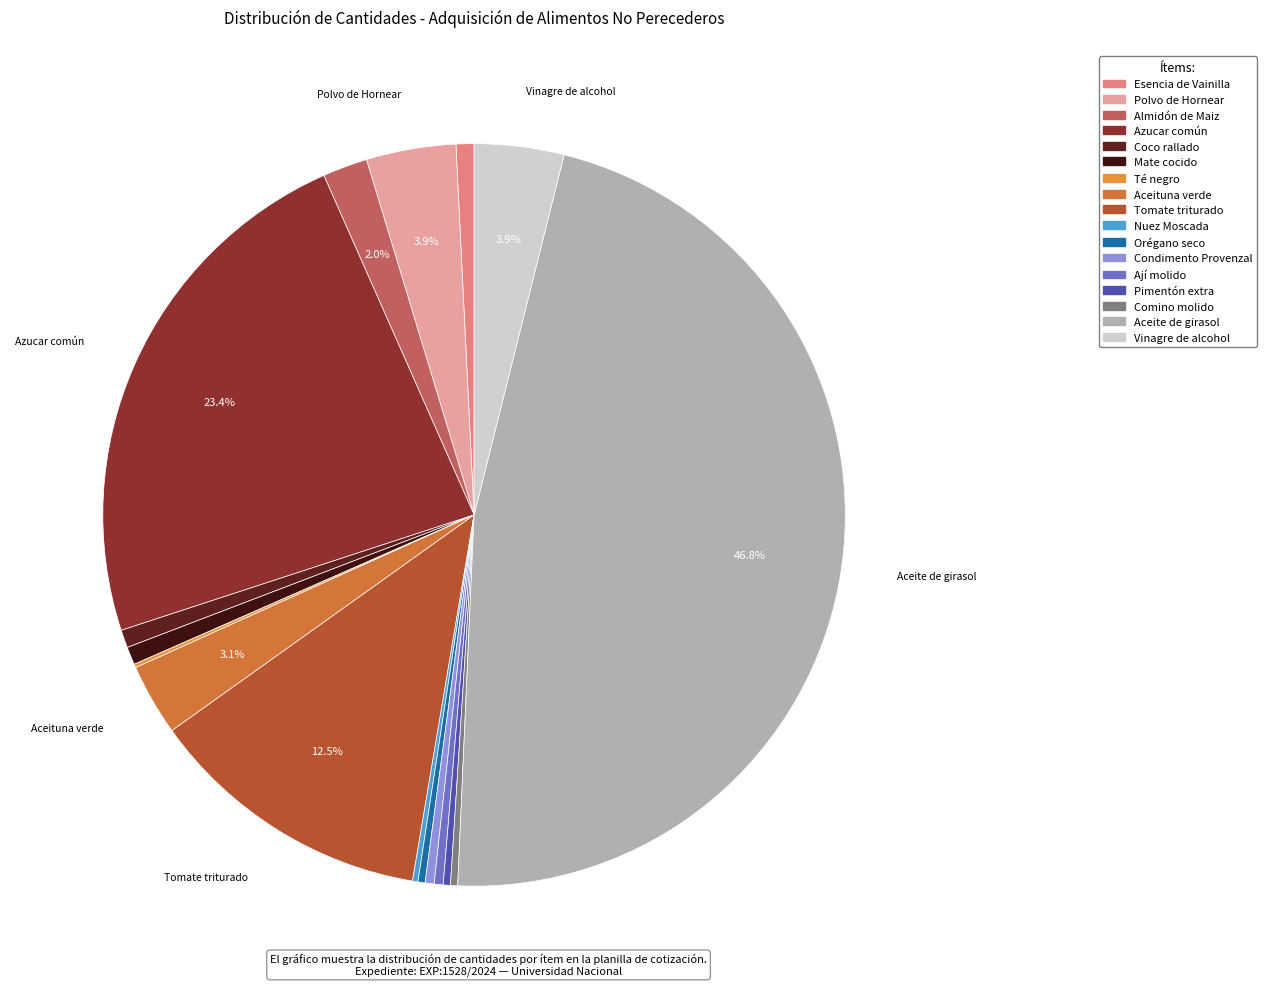

What percentage is NOT represented by Aceite de girasol?

53.2%